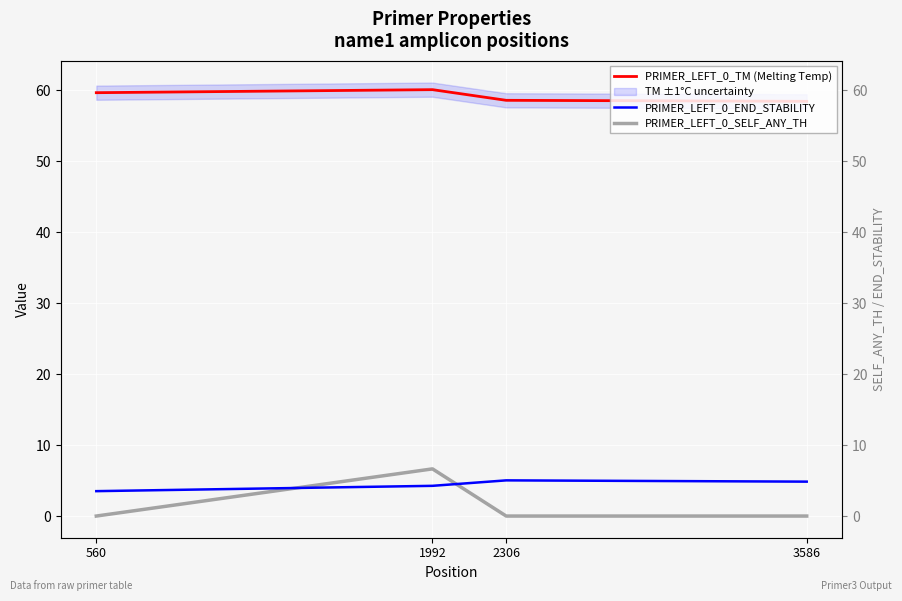

What are all the series names shown in the legend?

PRIMER_LEFT_0_TM (Melting Temp), PRIMER_LEFT_0_END_STABILITY, PRIMER_LEFT_0_SELF_ANY_TH